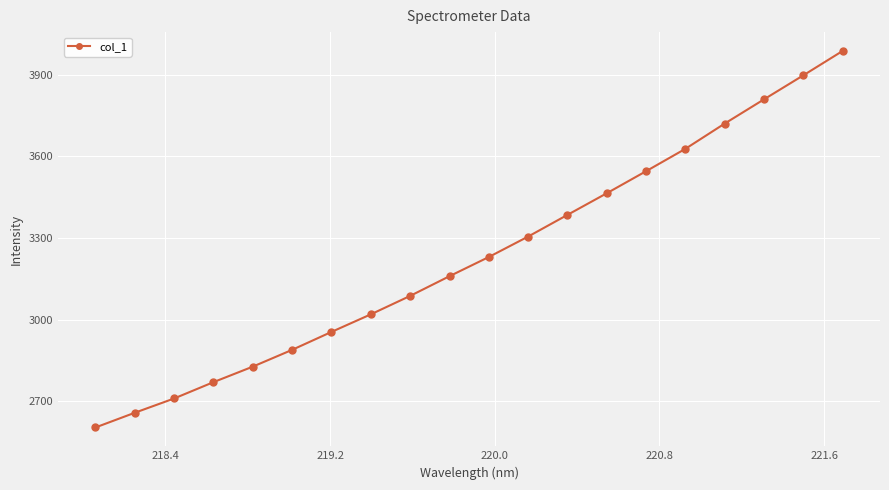

What is the value of the 11th point from the left?

3230.1